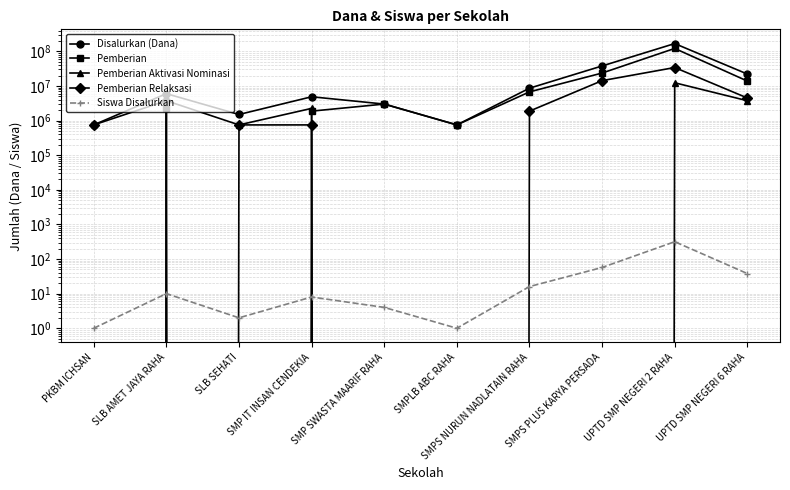

Which series ends up on top after the final intersection of Pemberian and Siswa Disalurkan?

Pemberian